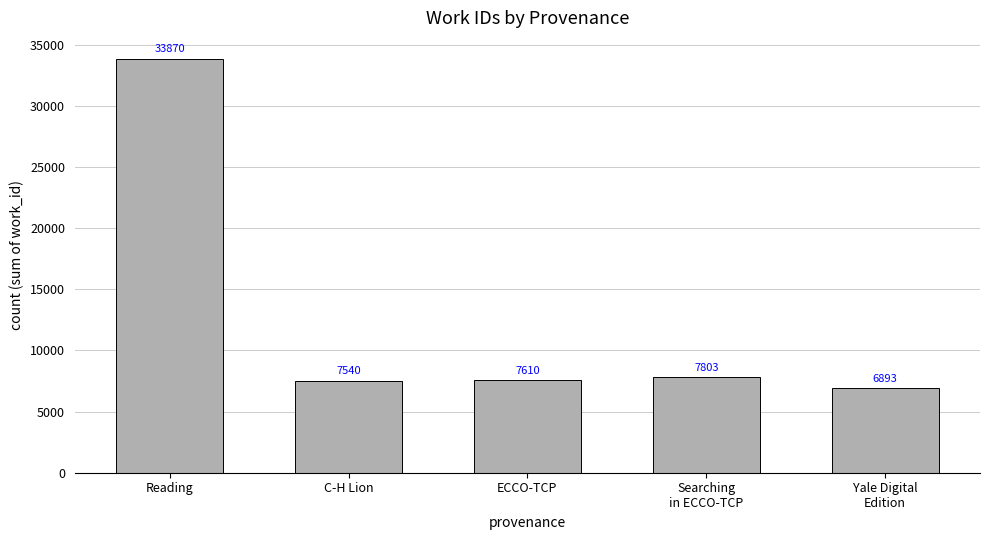

The value at Yale Digital
Edition is 11882. True or false?

False